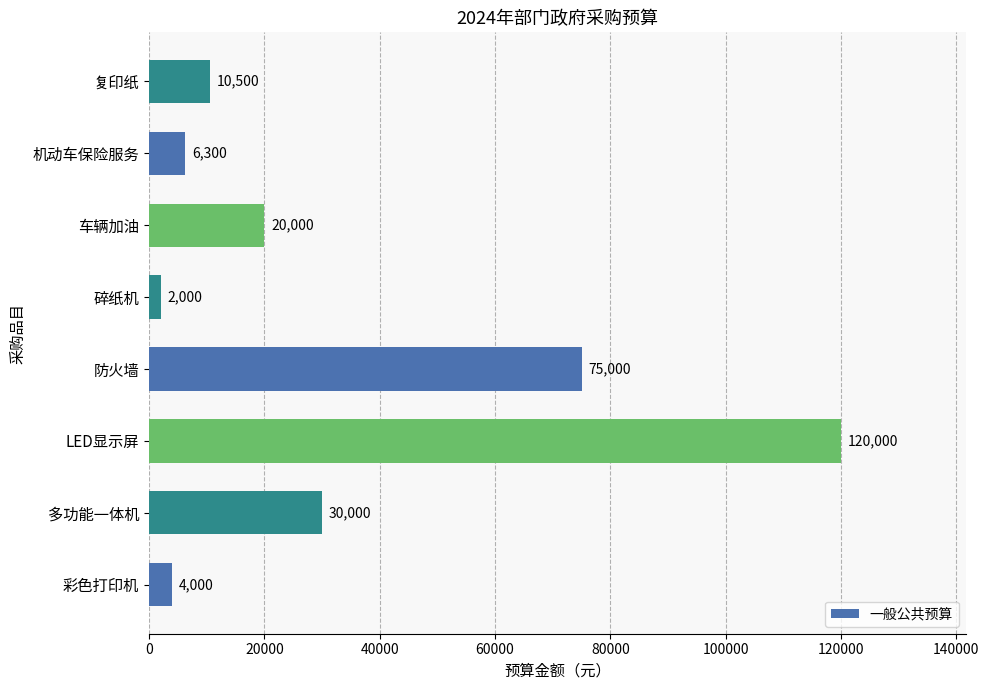

What is the minimum value shown in the chart?

2000